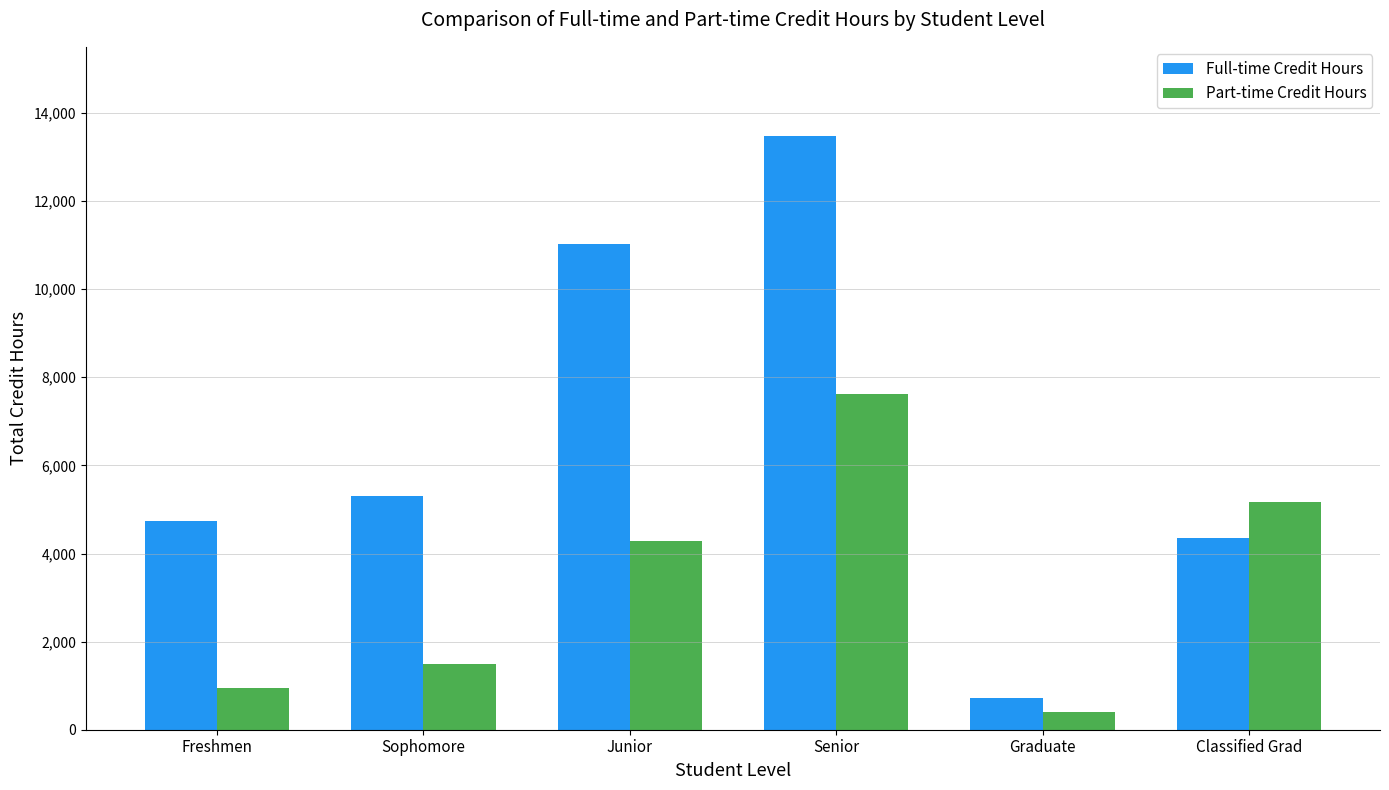

How many bars are there in each group?

2